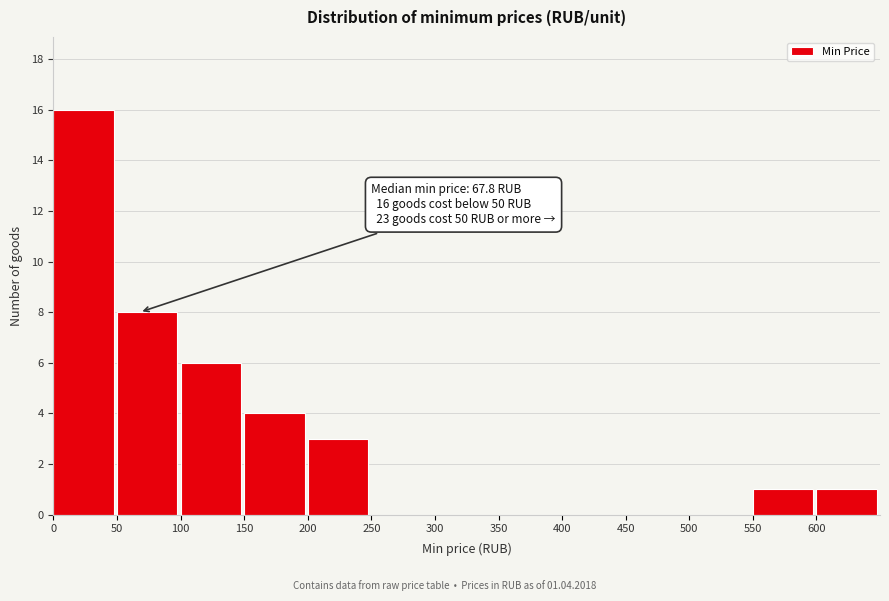

Which range on the x-axis has the tallest bar?

0 to 50